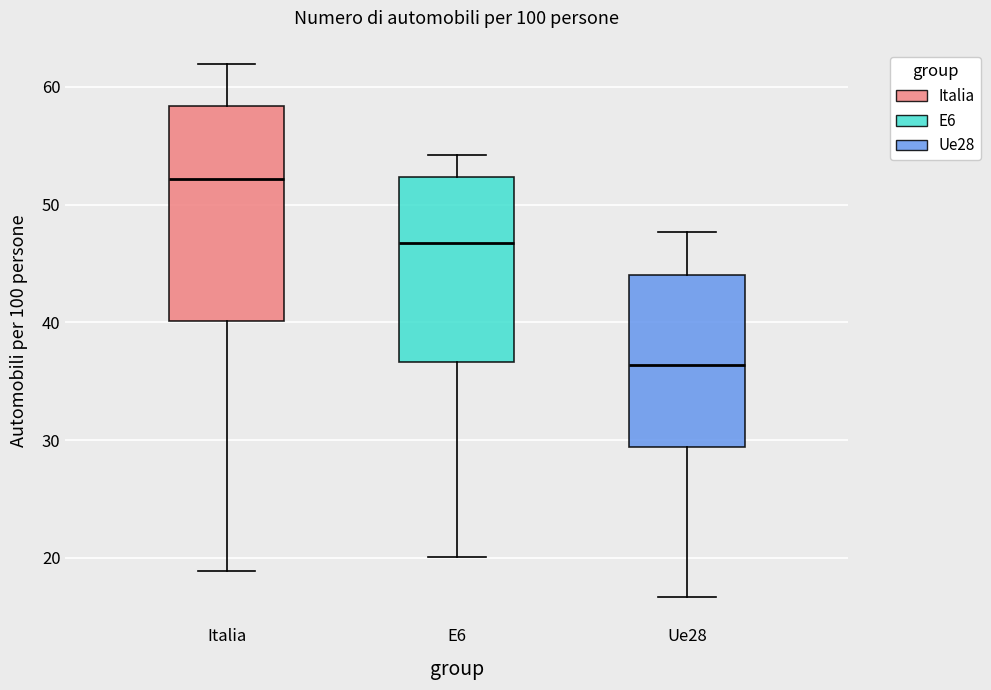

Reading left to right, transcribe this box plot: for each box, give where its median line is, the range the box spans, and where its two whiskers end, as read against the y-axis. The values are not printed on the chart, so give them approximately, as read against the axis.

Italia: median 52, box 40 to 58, whiskers 19 to 62
E6: median 47, box 37 to 52, whiskers 20 to 54
Ue28: median 36, box 29 to 44, whiskers 17 to 48